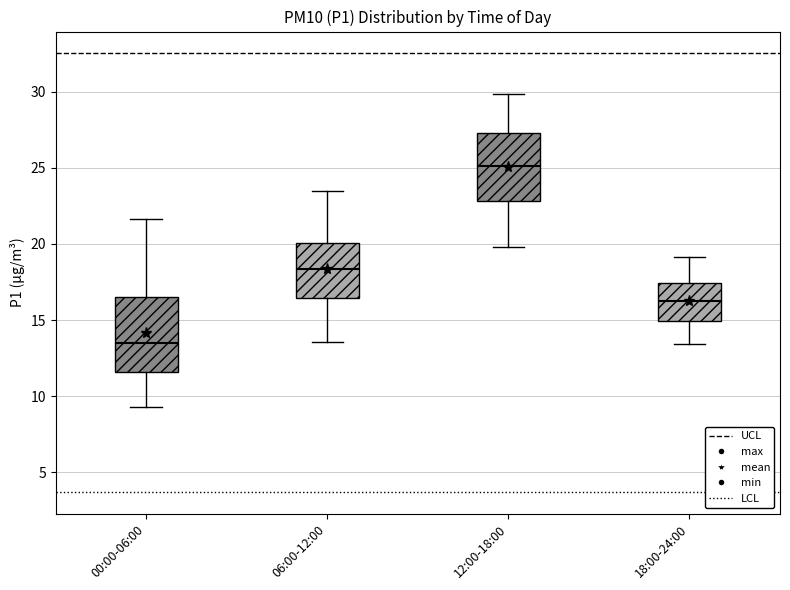

Where is the upper edge of the box for 06:00-12:00 on the y-axis? The values are not printed on the chart, so give them approximately, as read against the axis.

20.0